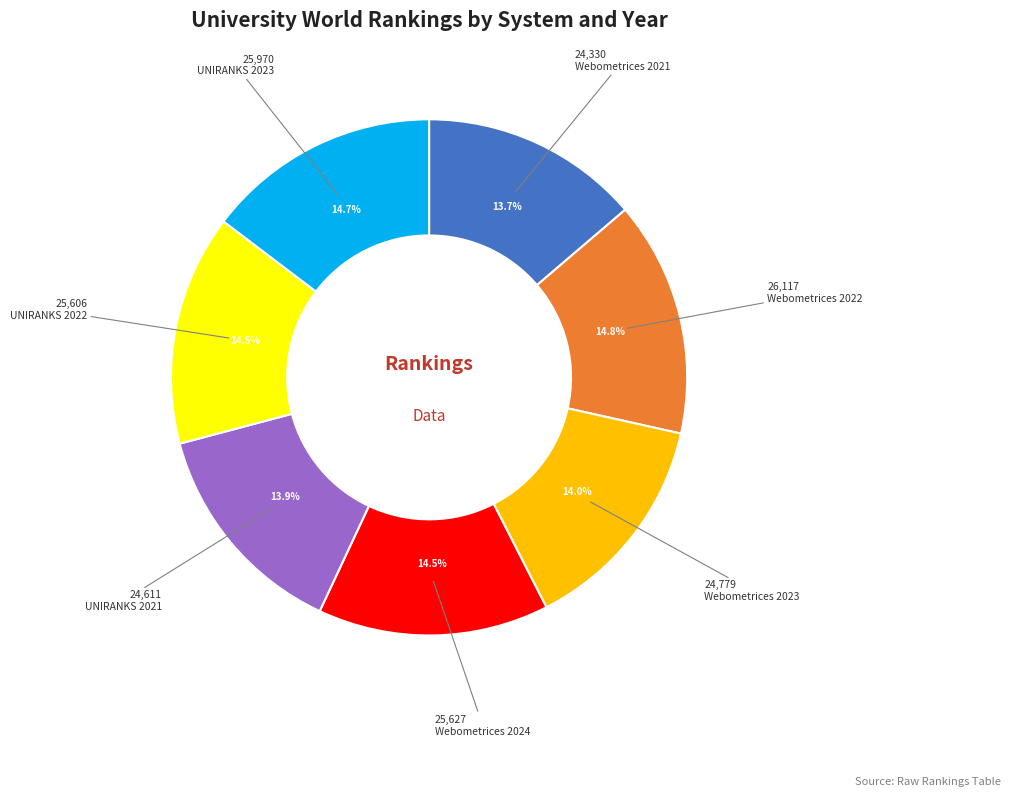

Is there a majority slice in this chart?

No